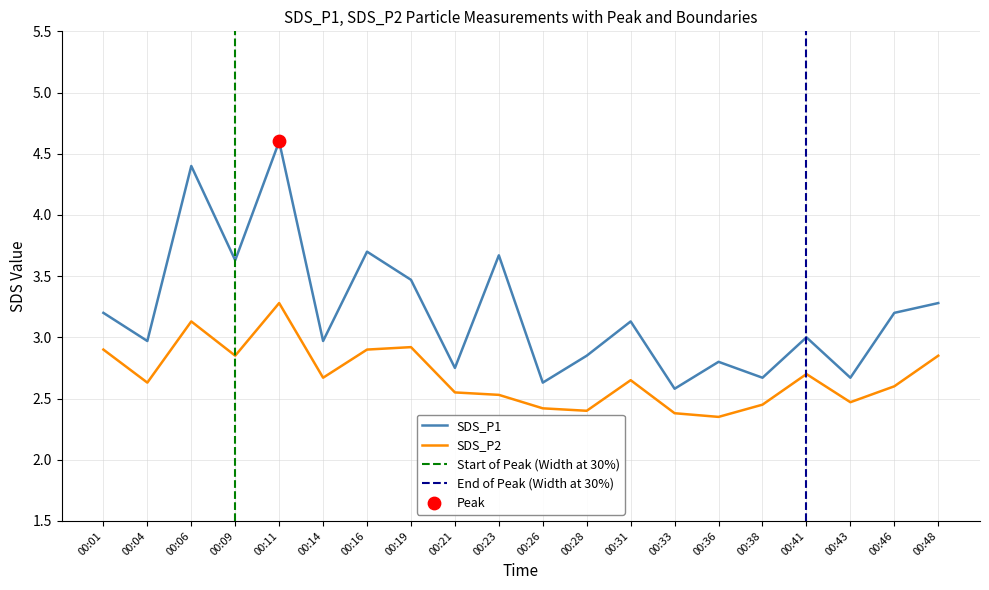

At which category is the sum across all series the highest?

00:11